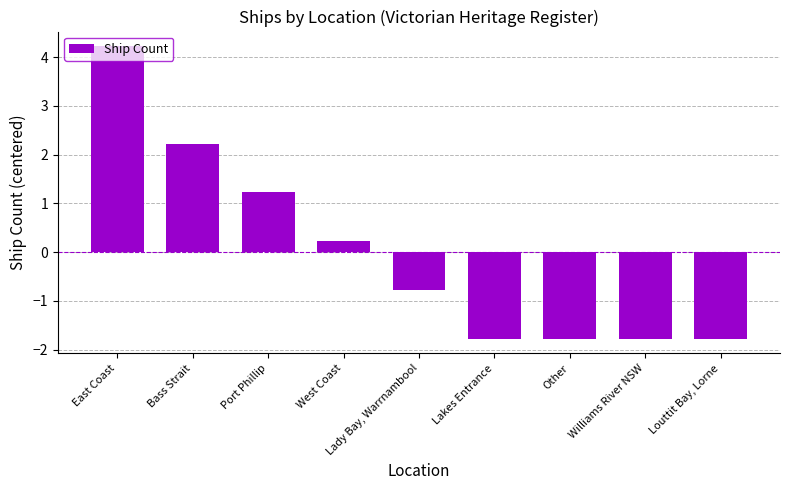

What is the difference between the maximum and minimum values?

6.0